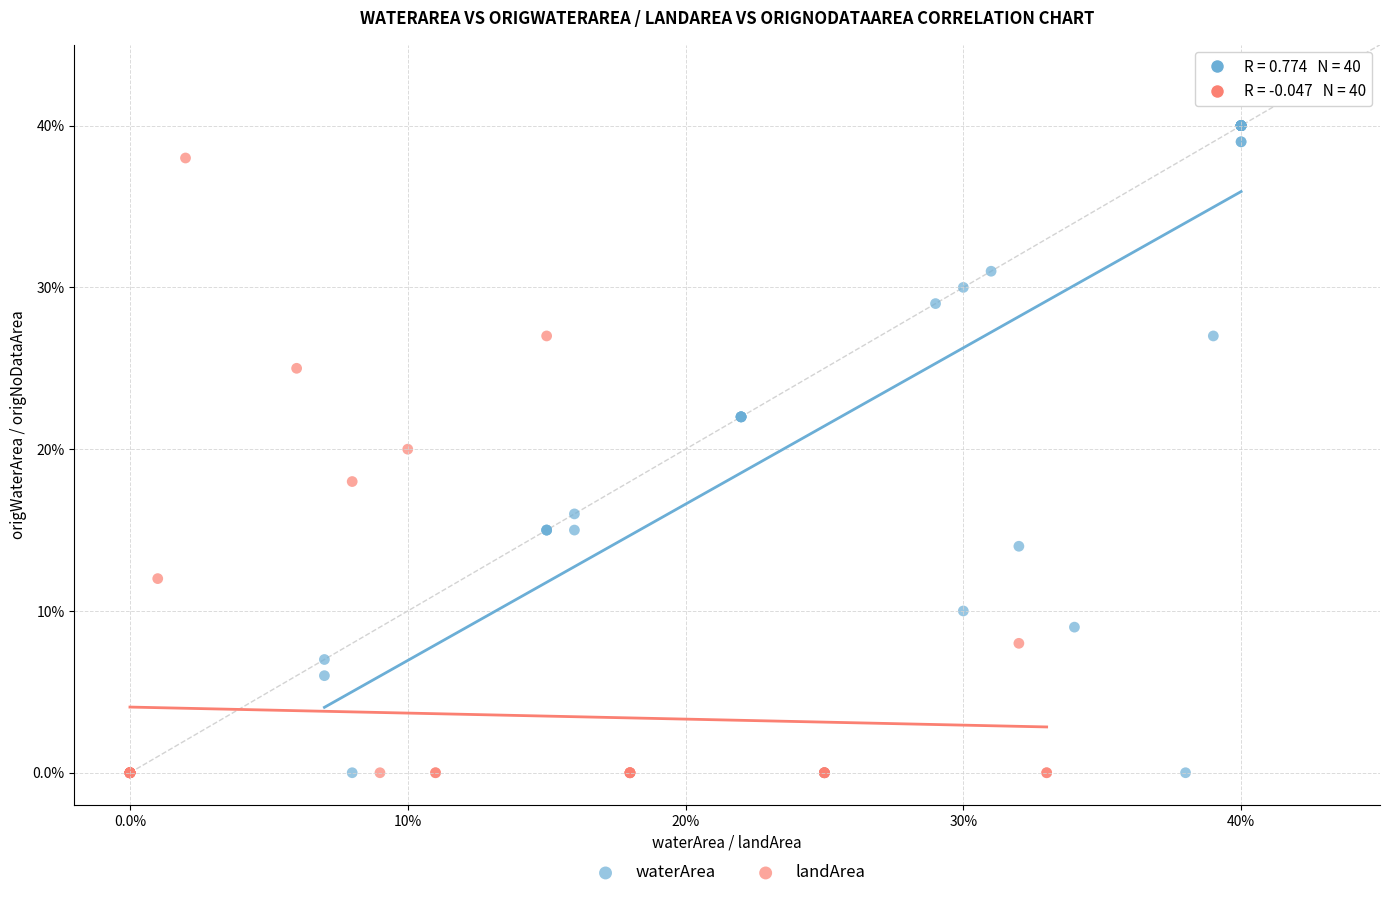

Which series has the widest spread of Y values?

waterArea